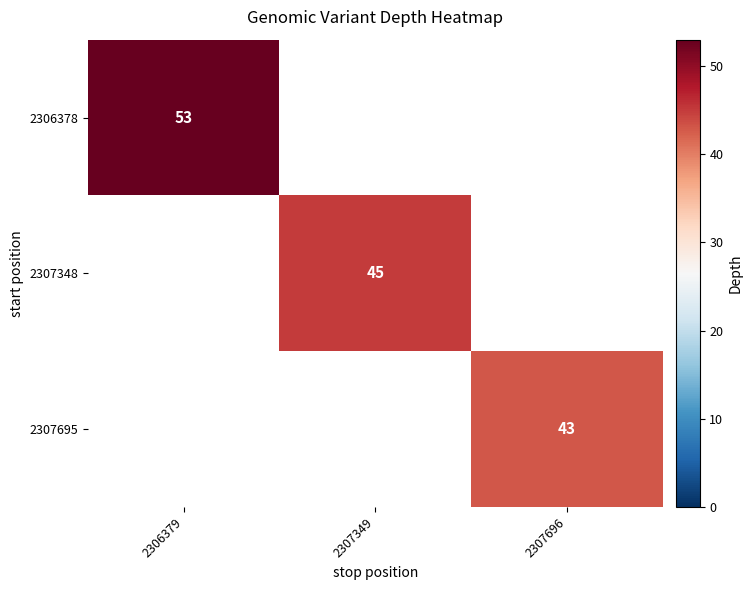

Is it true that 2306378 equals 92 at 2306379?

False